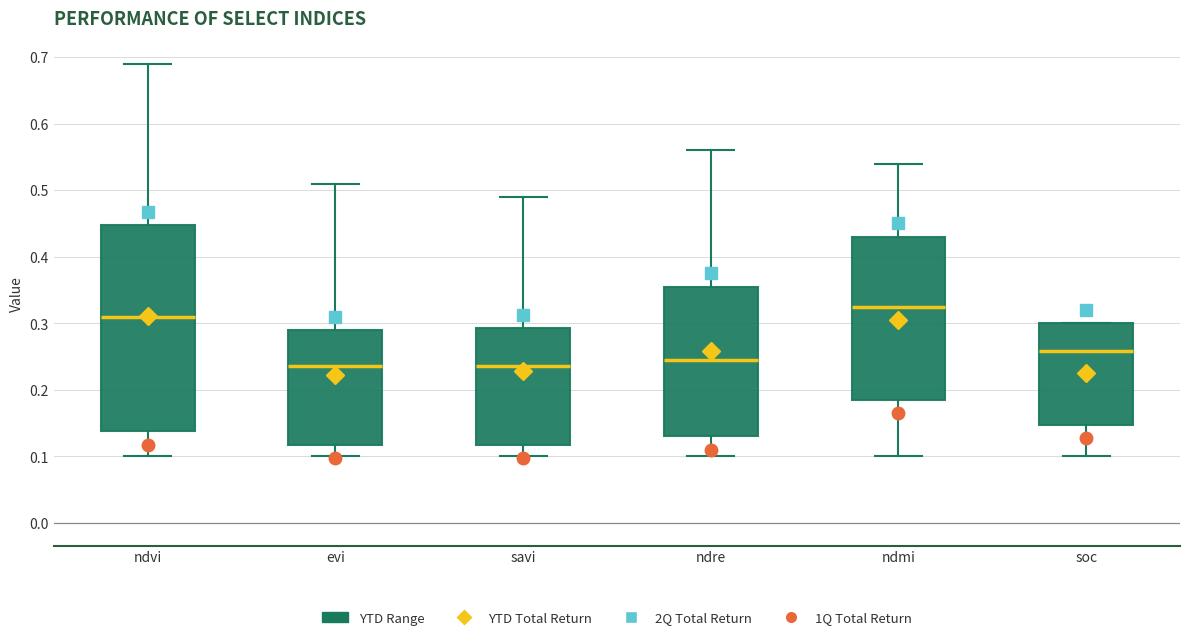

Reading left to right, read every box against the y-axis: the position of its median line, the range the box covers, and the ends of its whiskers. The values are not printed on the chart, so give them approximately, as read against the axis.

ndvi: median 0.31, box 0.14 to 0.45, whiskers 0.10 to 0.69
evi: median 0.24, box 0.12 to 0.29, whiskers 0.10 to 0.51
savi: median 0.24, box 0.12 to 0.29, whiskers 0.10 to 0.49
ndre: median 0.25, box 0.13 to 0.36, whiskers 0.10 to 0.56
ndmi: median 0.33, box 0.19 to 0.43, whiskers 0.10 to 0.54
soc: median 0.26, box 0.15 to 0.30, whiskers 0.10 to 0.30